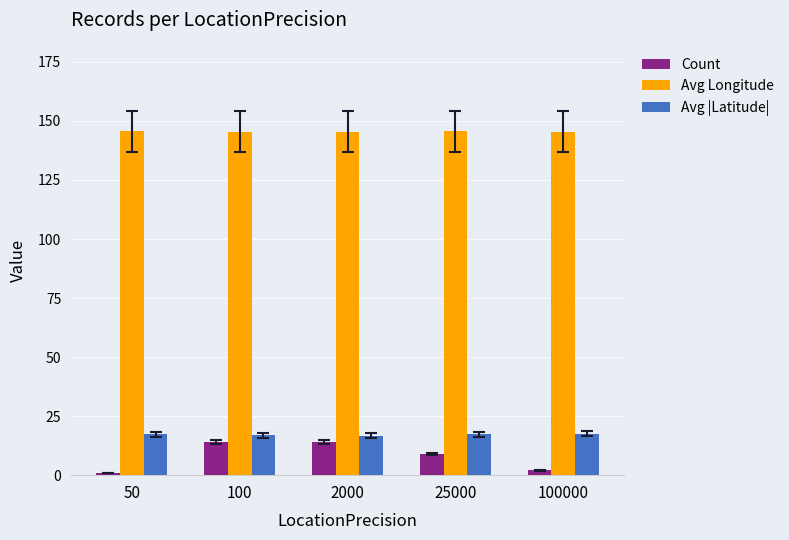

The Avg |Latitude| series shows 16.9 at 100. True or false?

True